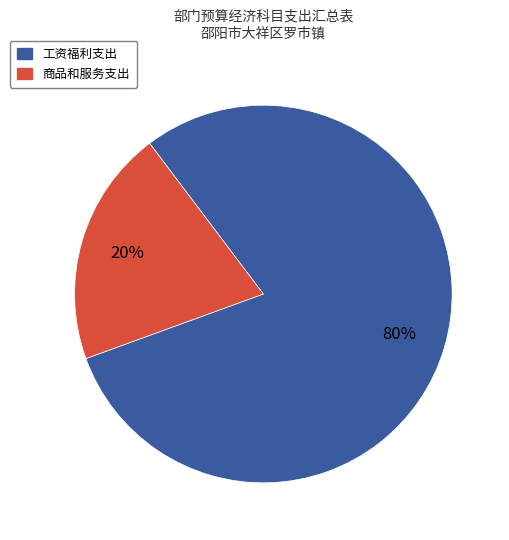

Which slice represents more than half of the pie?

工资福利支出